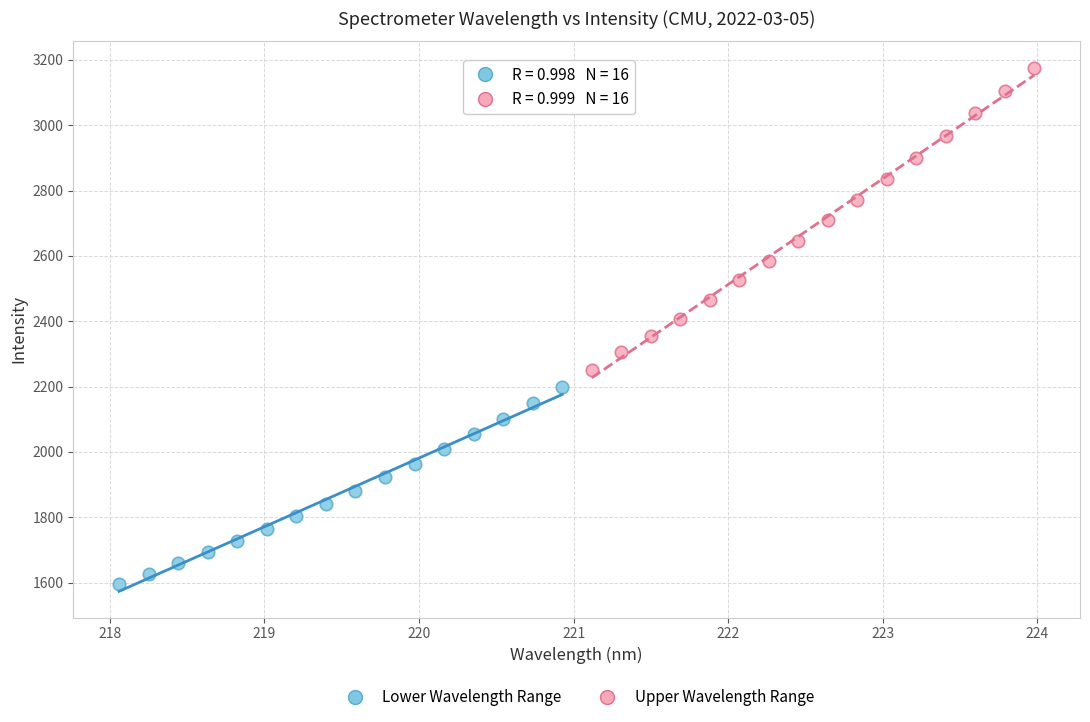

Which series contains the lowest Y value?

Lower Wavelength Range